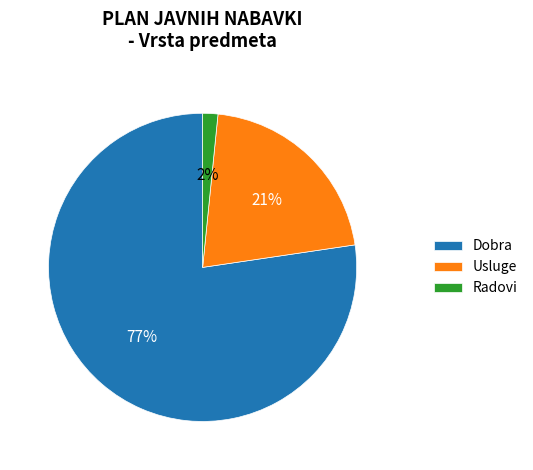

Does Usluge account for over 50% of the chart?

No